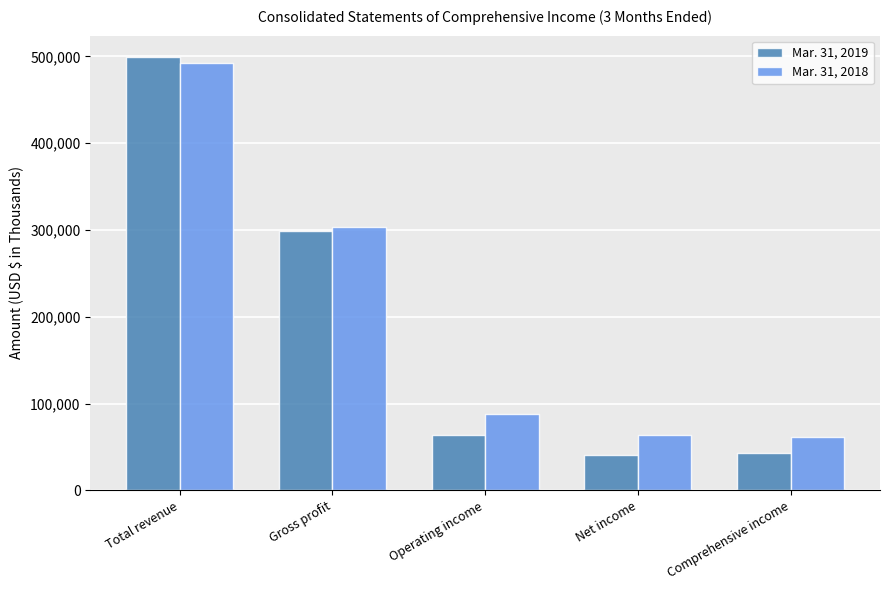

Is the value of Mar. 31, 2019 at Total revenue greater than the value of Mar. 31, 2018 at Operating income?

Yes